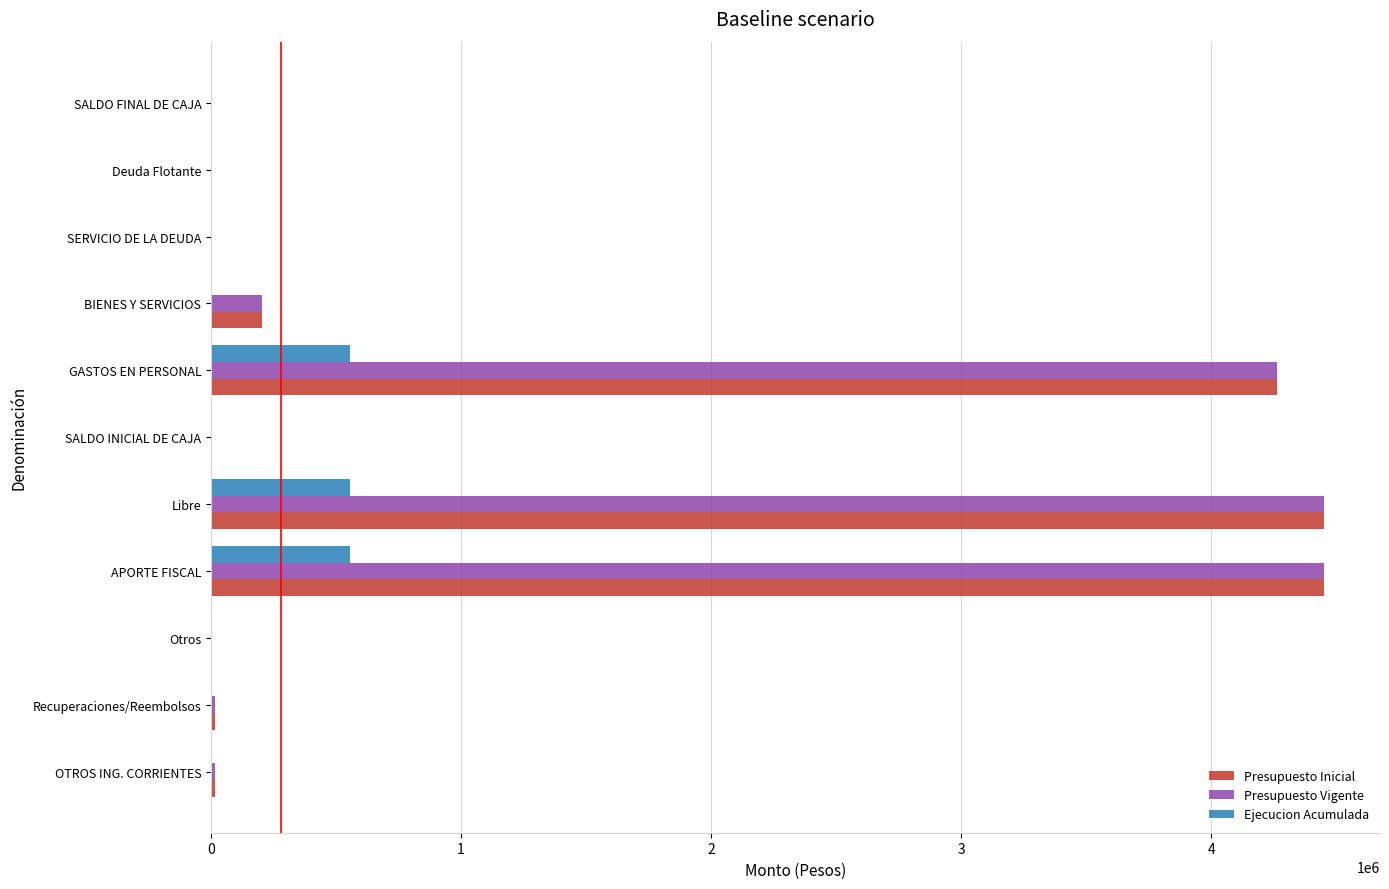

What is the highest value of the Presupuesto Inicial series?

4451783